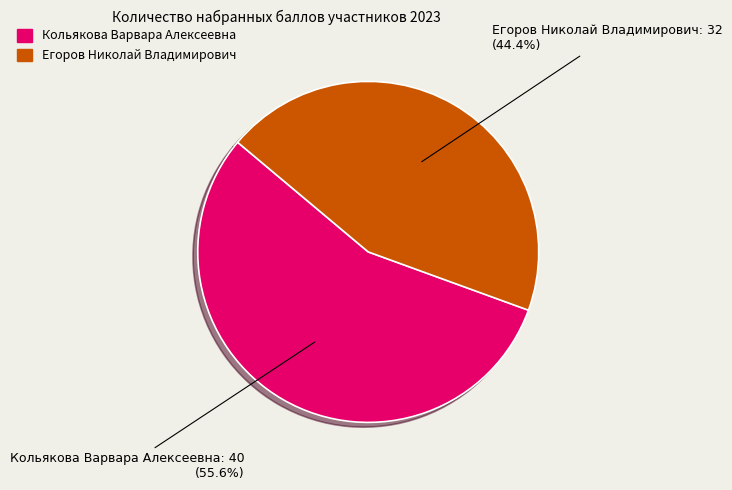

Do Егоров Николай Владимирович and Кольякова Варвара Алексеевна together represent more than half of the pie?

Yes